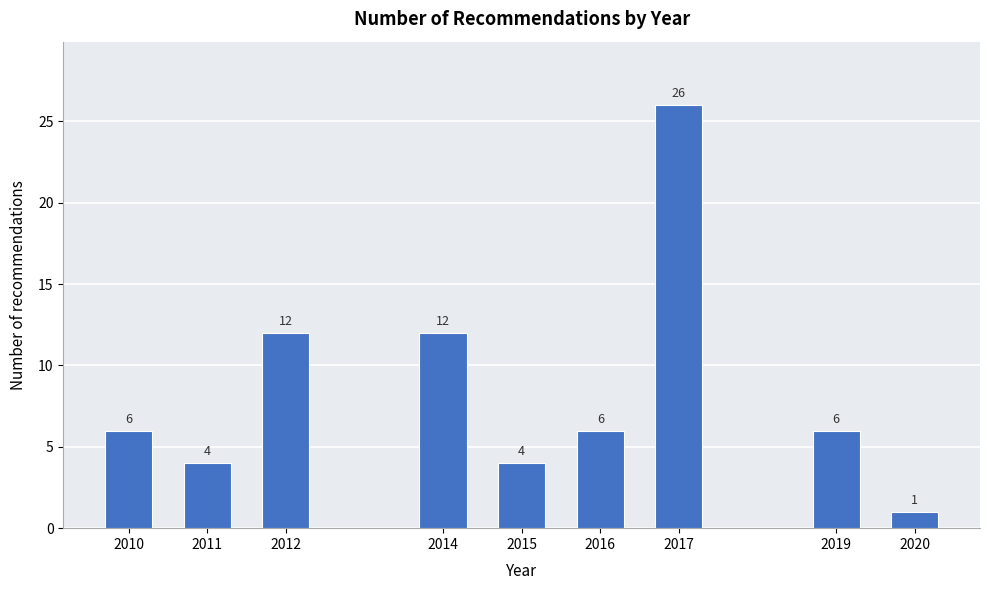

Reading left to right, list all the values displayed in this chart.

6	4	12	12	4	6	26	6	1